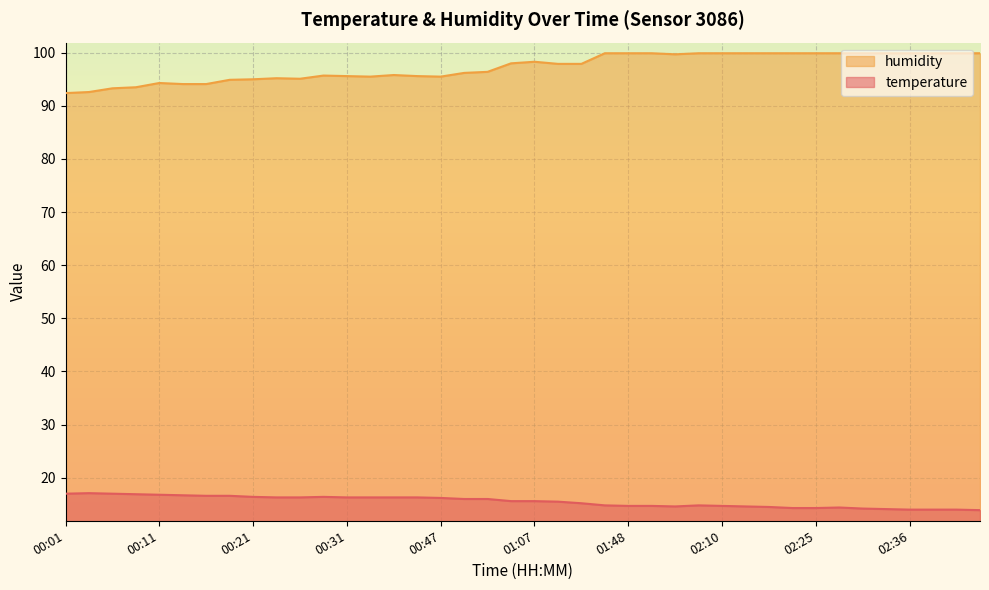

What value does the humidity series have at 02:04?

99.9